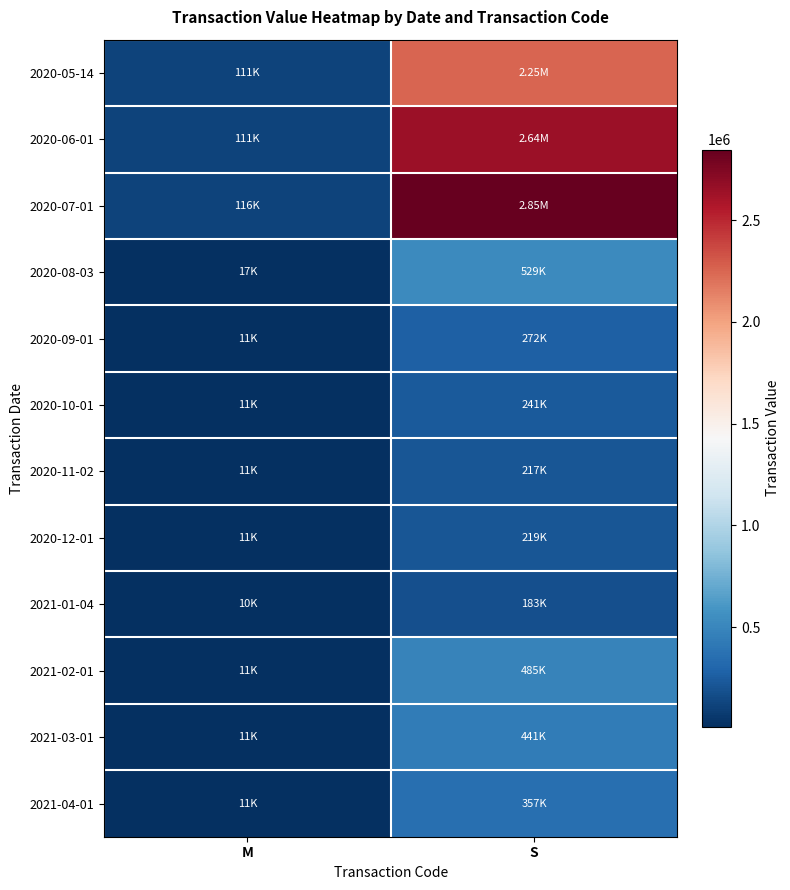

Reading left to right, transcribe all the data shown in this chart.

2020-05-14: M=111375	S=2253885
2020-06-01: M=111375	S=2641410
2020-07-01: M=115792	S=2846310
2020-08-03: M=16665	S=529404
2020-09-01: M=10935	S=271796
2020-10-01: M=10522	S=241342
2020-11-02: M=10520	S=217153
2020-12-01: M=10522	S=218968
2021-01-04: M=10313	S=182795
2021-02-01: M=10729	S=485424
2021-03-01: M=10520	S=440531
2021-04-01: M=10520	S=356956